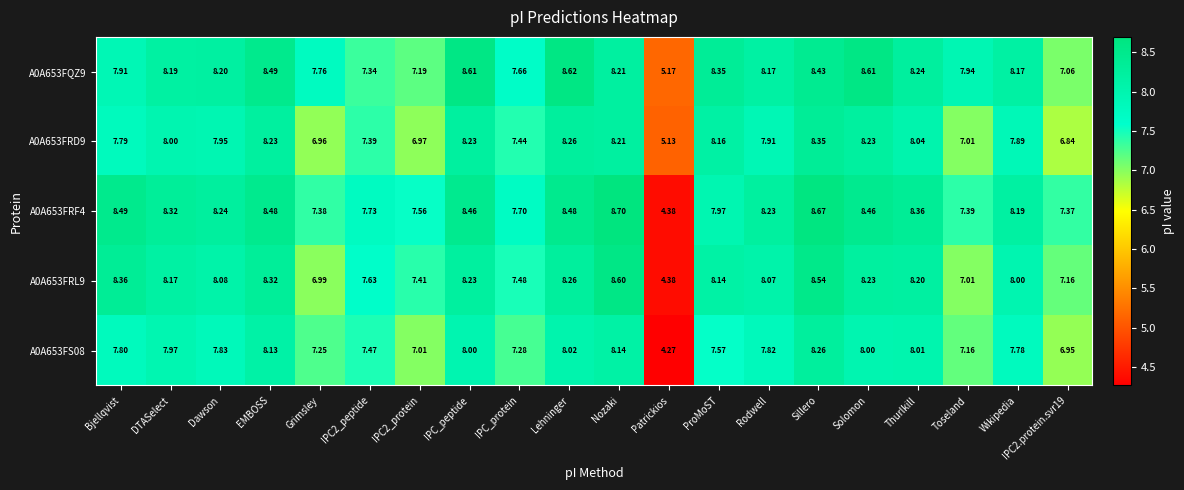

At which category is the sum across all series the highest?

Sillero